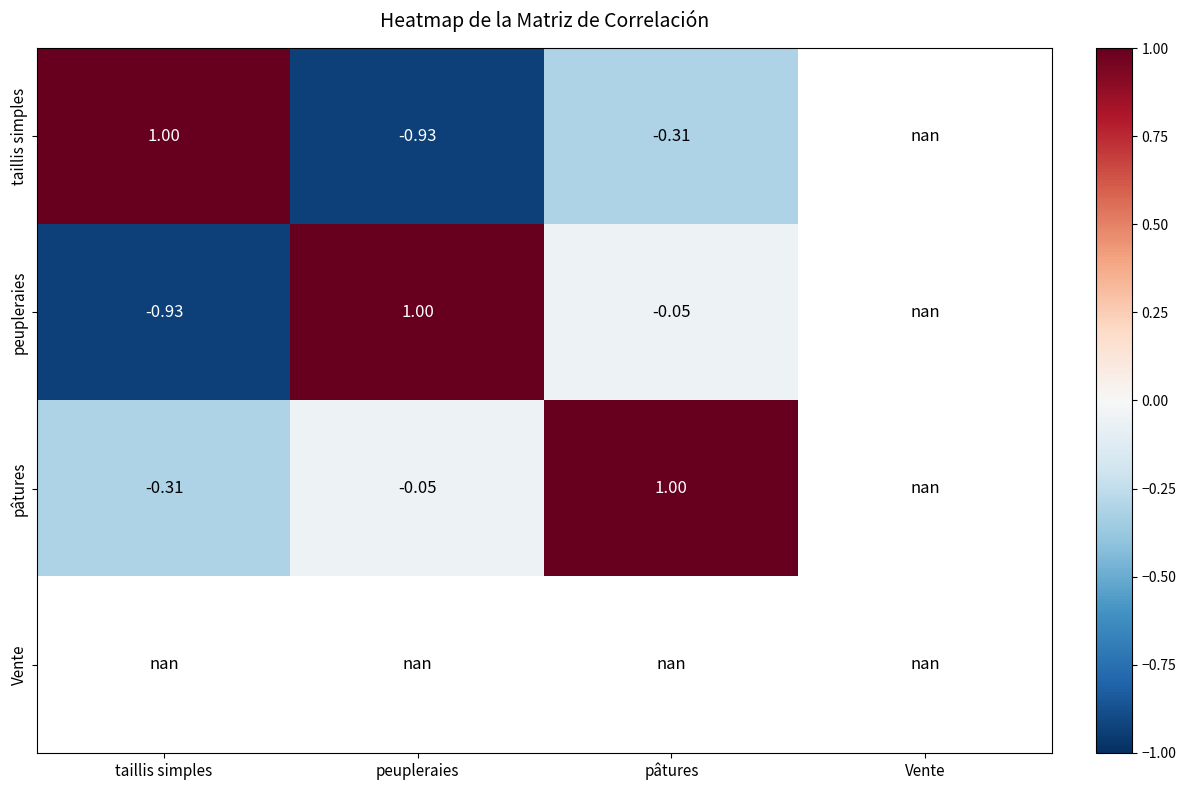

The pâtures series shows -0.0 at peupleraies. True or false?

True